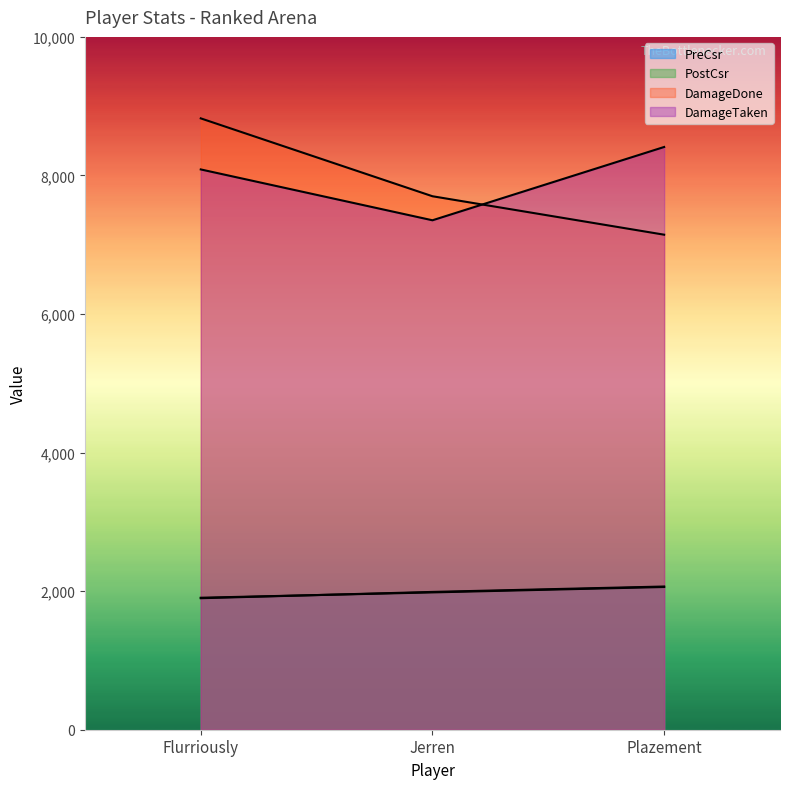

At which label does PostCsr first exceed 1982?

Plazement